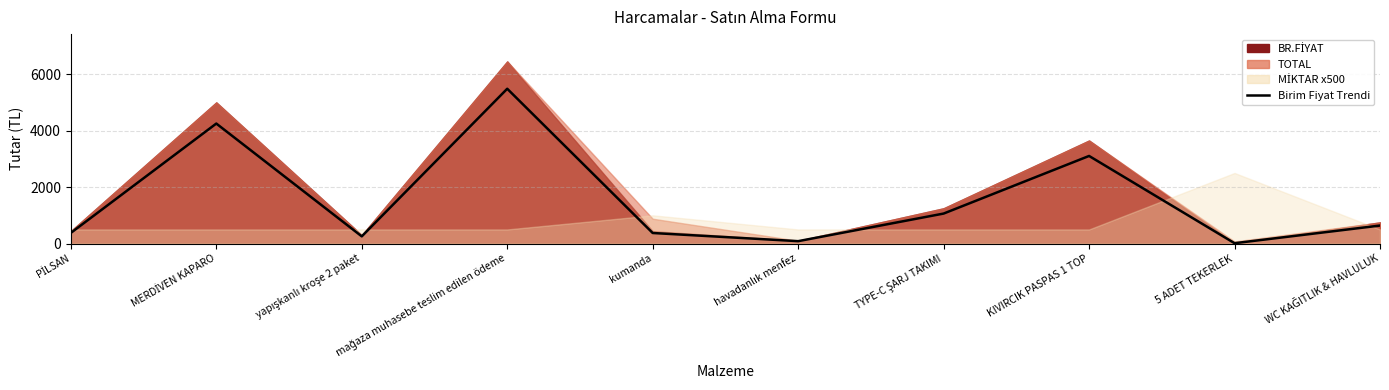

What is the difference between the maximum and second lowest values?

5397.5